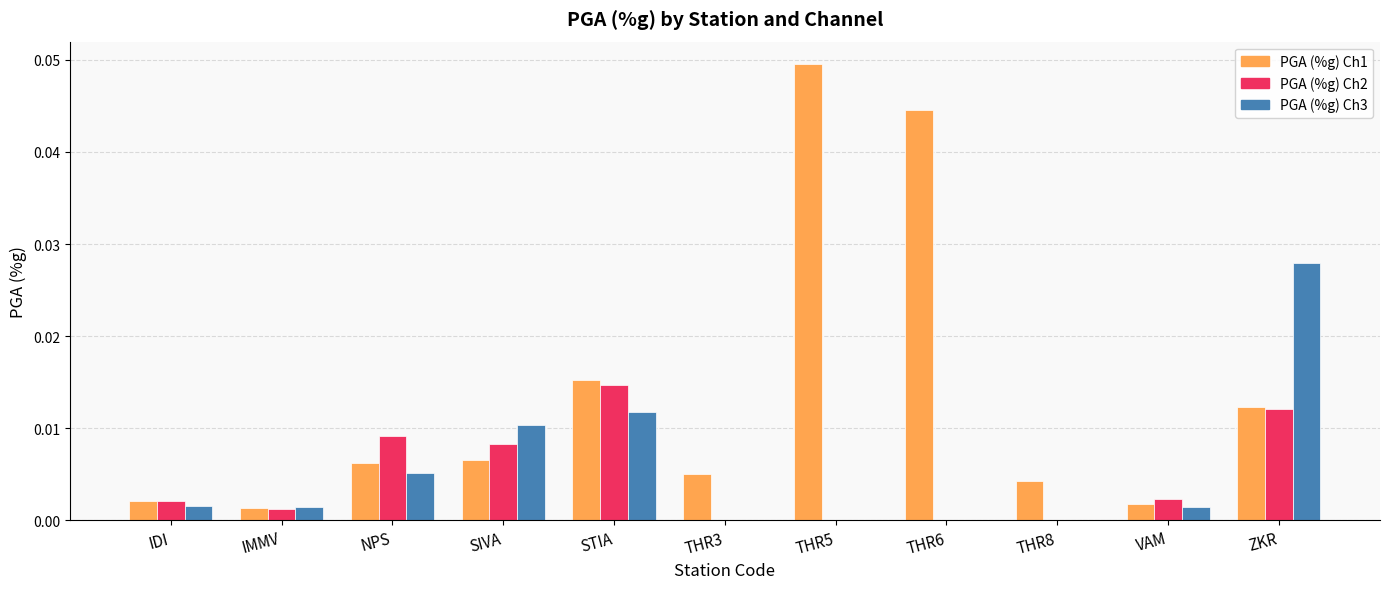

At which label is PGA (%g) Ch1 closest to 0?

IMMV